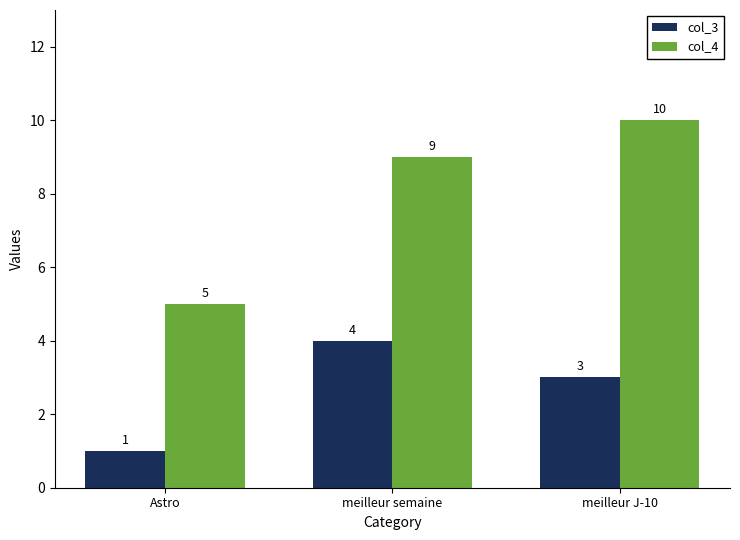

List the labels in order of col_4 value, smallest first.

Astro, meilleur semaine, meilleur J-10